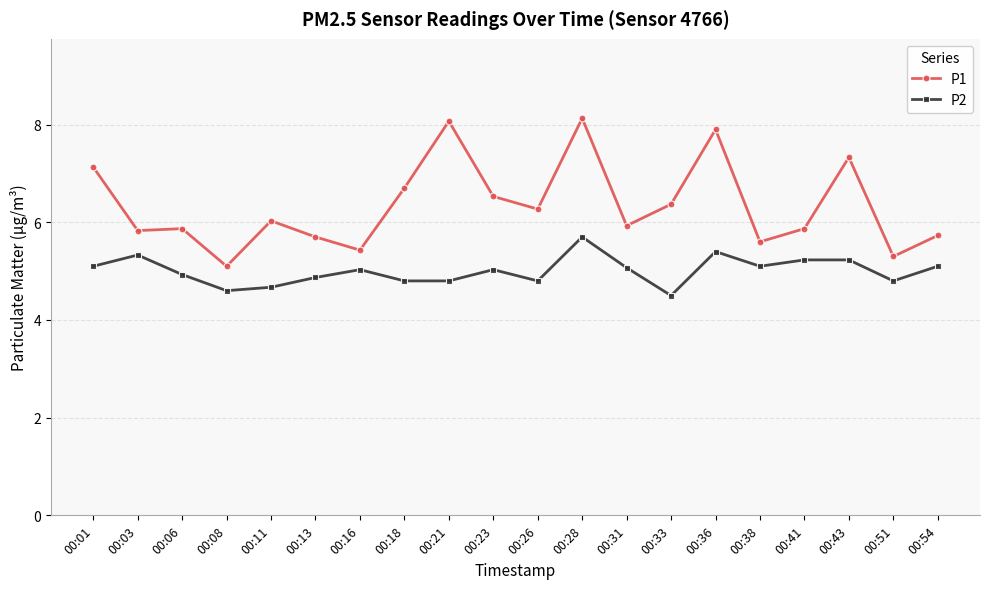

The value of P2 at 00:21 is 4.8. True or false?

True